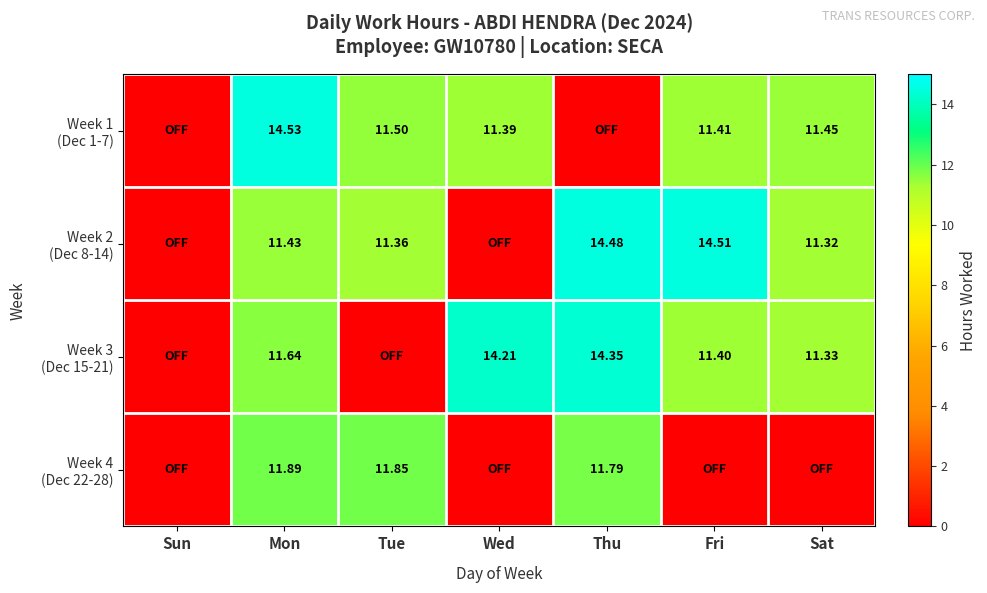

Is the value of Week 4 (Dec 22-28) at Fri greater than the value of Week 2 (Dec 8-14) at Mon?

No